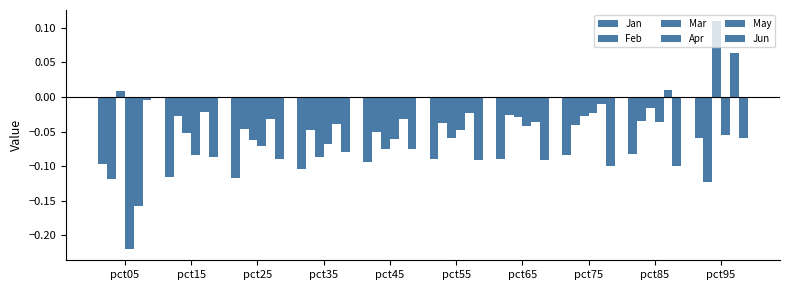

Which series has the largest total across all categories?

May